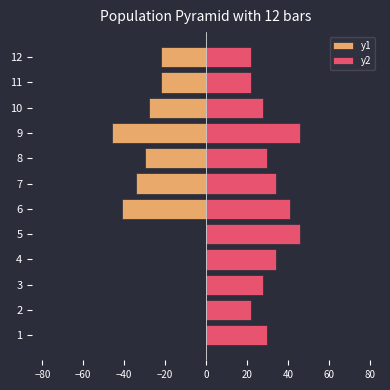

Reading right to left, list all the values displayed in this chart.

y1: -22	-22	-28	-46	-30	-34	-41	0	0	0	0	0
y2: 22	22	28	46	30	34	41	46	34	28	22	30